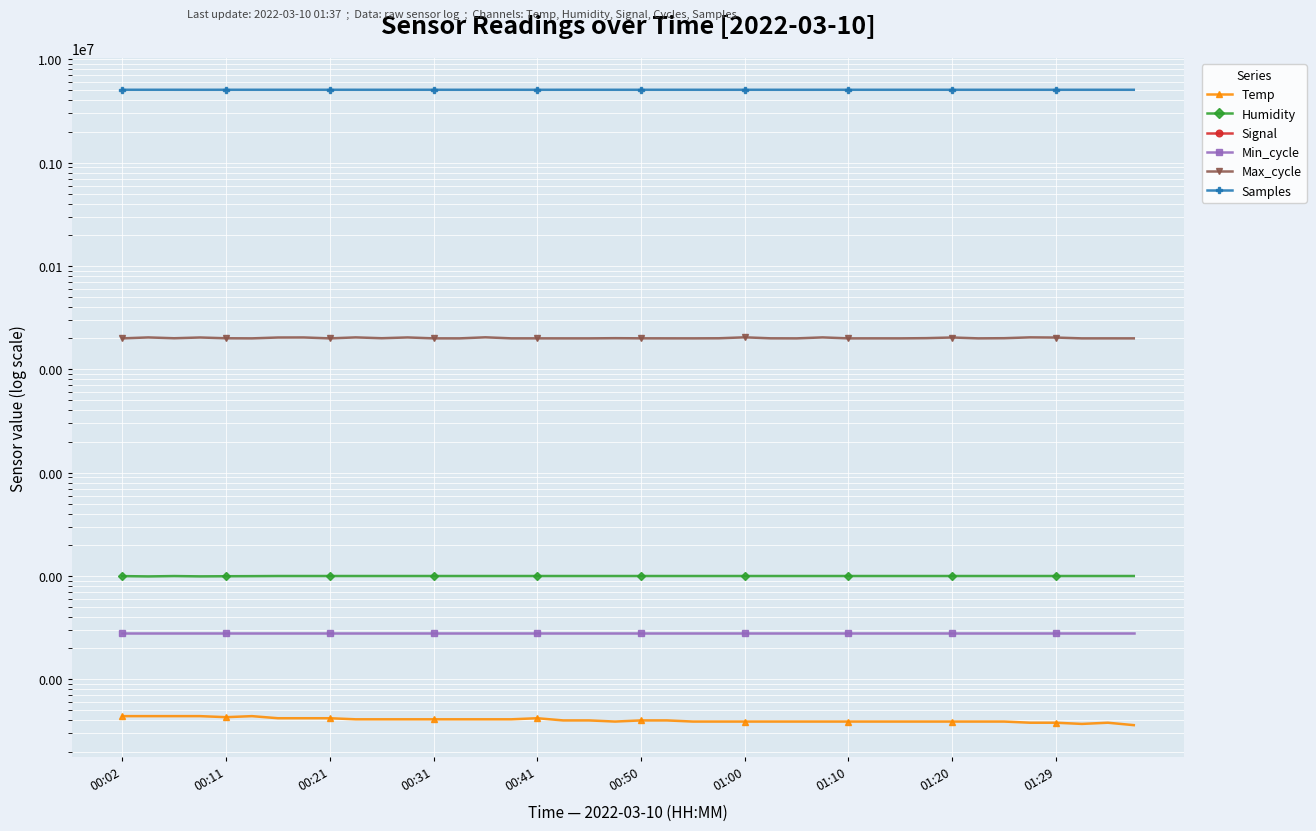

The Max_cycle series shows 34773.0 at 01:10. True or false?

False